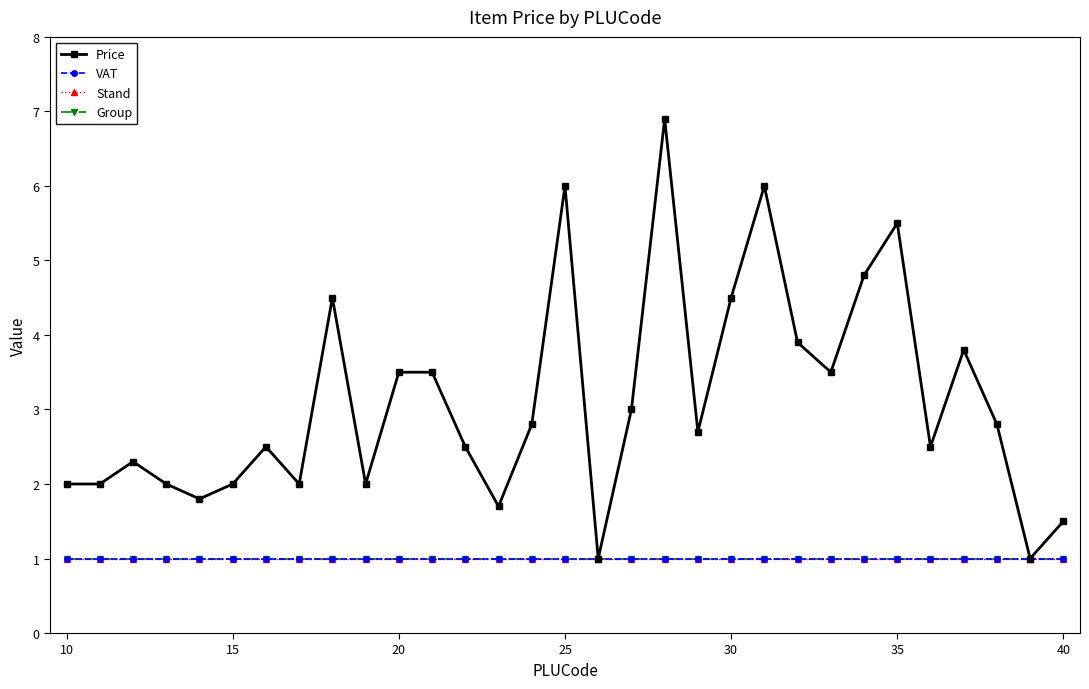

What is the maximum value shown in the chart?

6.9